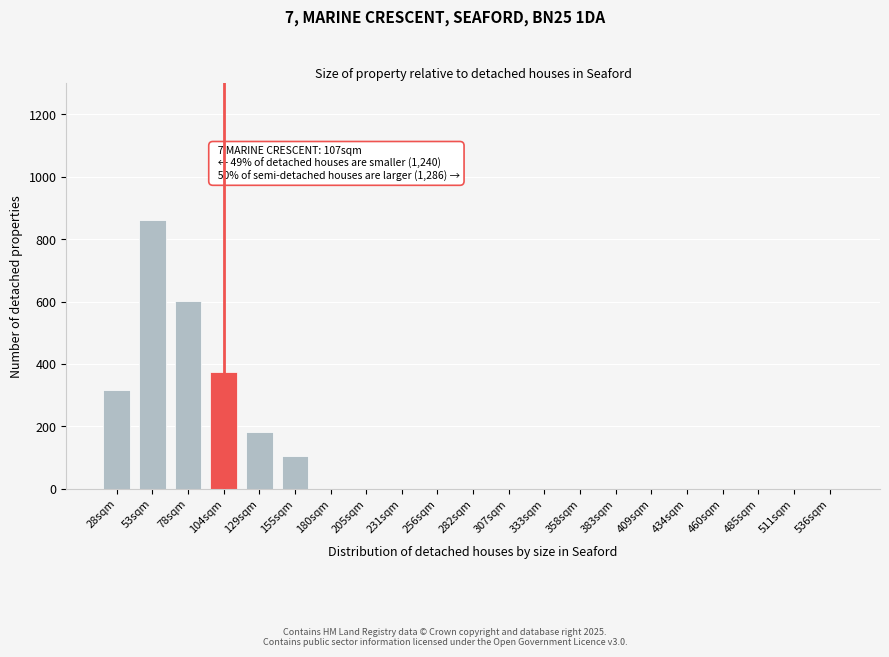

Reading right to left, transcribe all the data shown in this chart.

536sqm=0	511sqm=0	485sqm=0	460sqm=0	434sqm=0	409sqm=0	383sqm=0	358sqm=0	333sqm=0	307sqm=0	282sqm=0	256sqm=0	231sqm=0	205sqm=0	180sqm=0	155sqm=104	129sqm=181	104sqm=374	78sqm=601	53sqm=862	28sqm=317